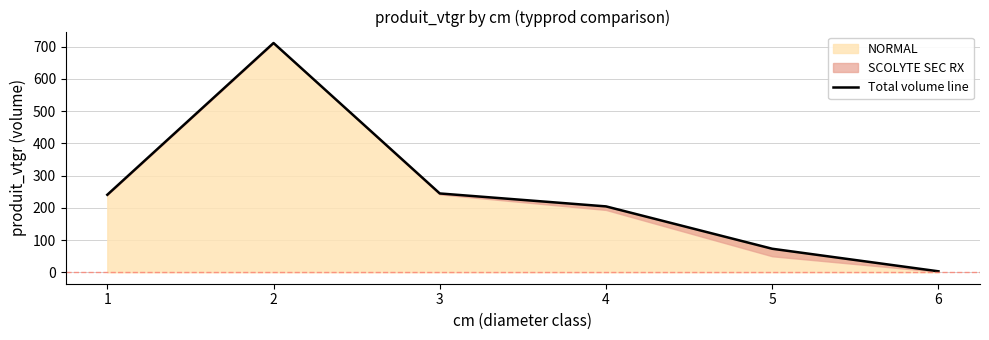

List the labels in order of value, smallest first.

6, 5, 4, 1, 3, 2